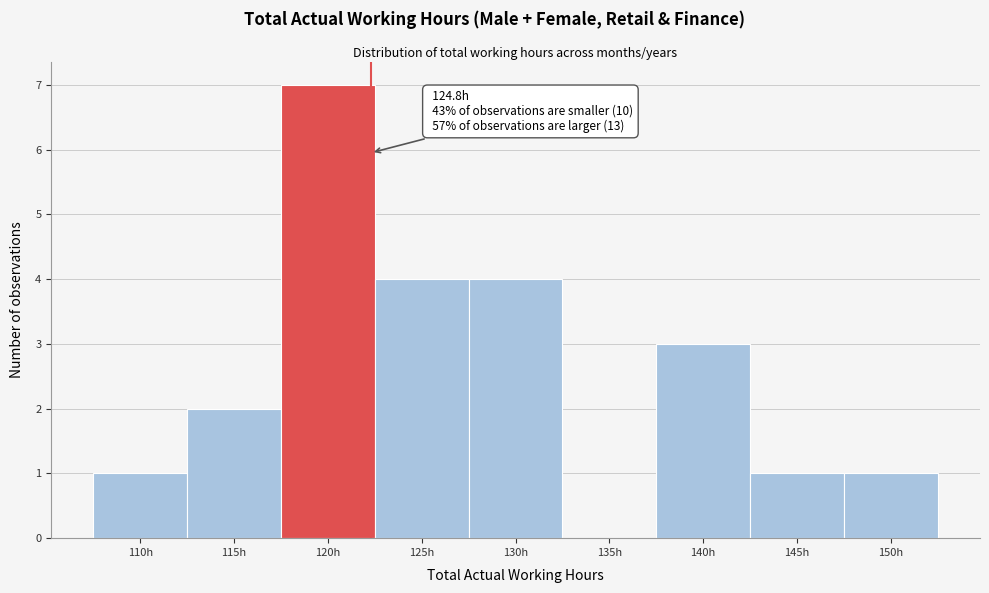

Reading right to left, transcribe all the data shown in this chart.

150h=1	145h=1	140h=3	135h=0	130h=4	125h=4	120h=7	115h=2	110h=1